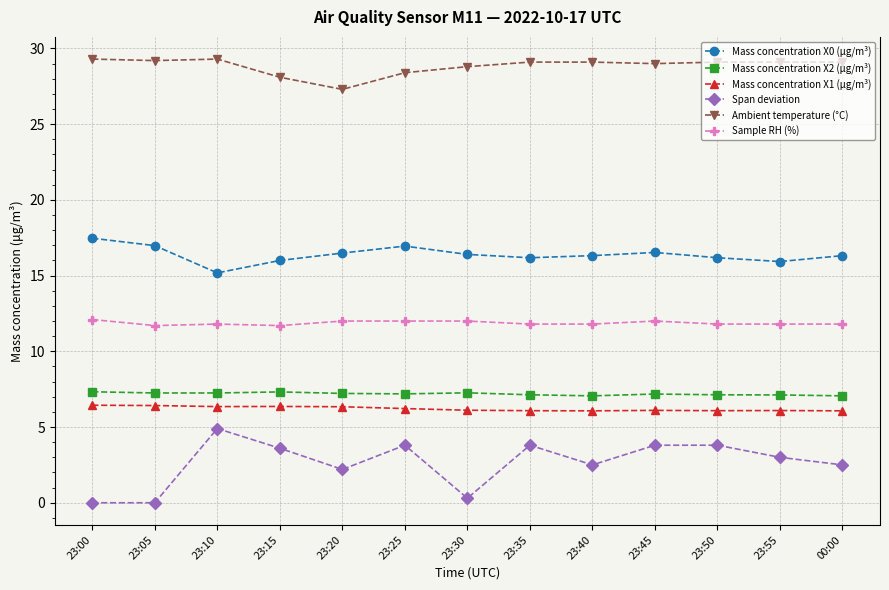

Is it true that Mass concentration X0 (μg/m³) equals 23.1 at 23:55?

False